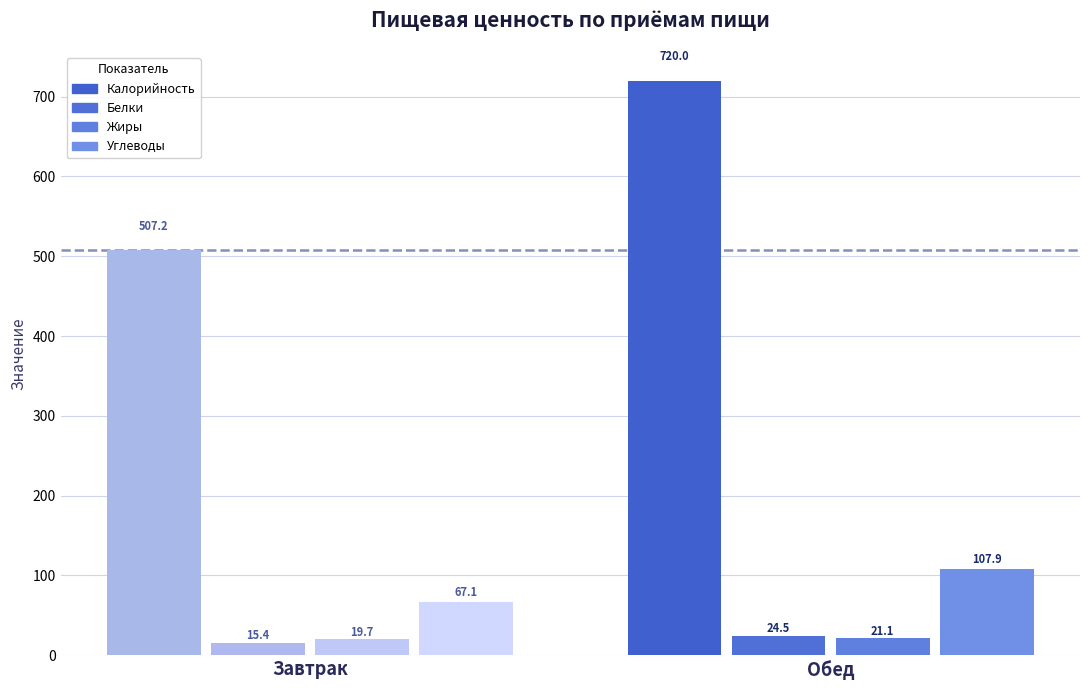

At which category does the chart reach its minimum across all series?

Завтрак